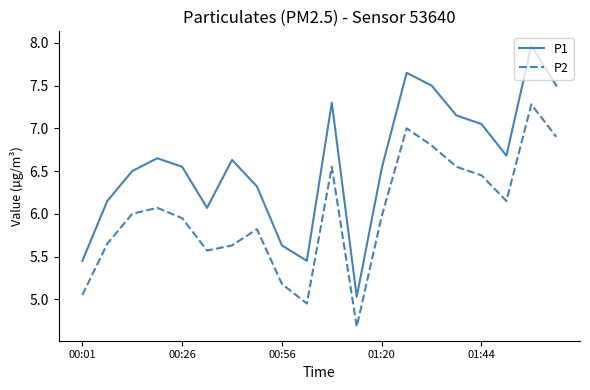

Which series has the widest spread of values?

P1